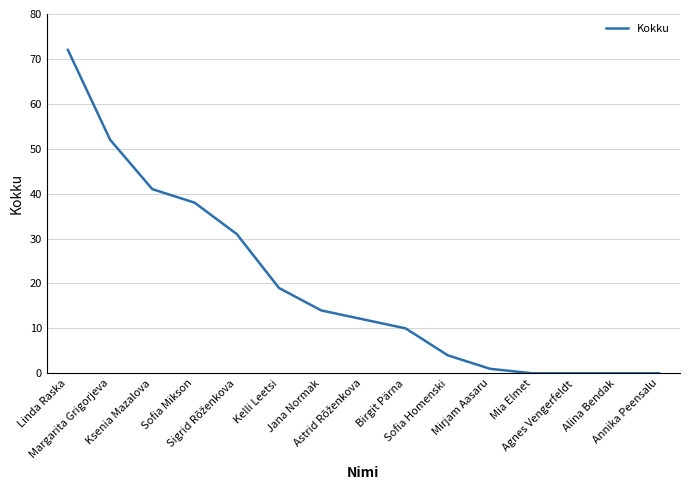

What is the difference between the maximum and minimum values?

72